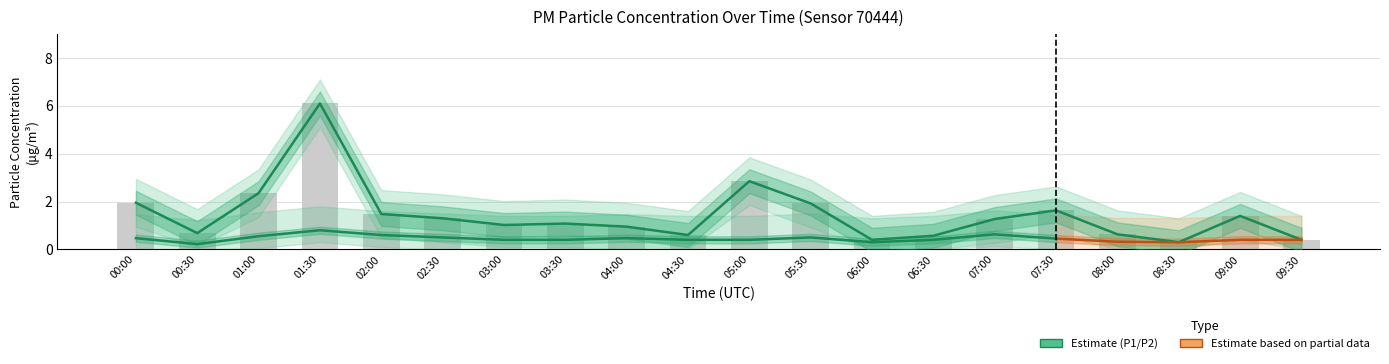

What value does the data have at 07:30?

1.6